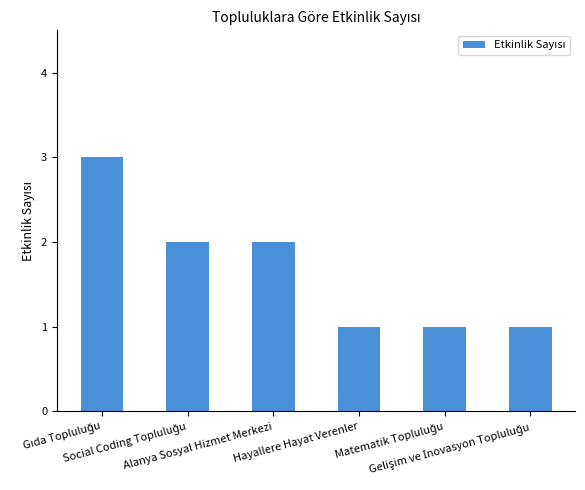

How many values are between 1 and 2?

5